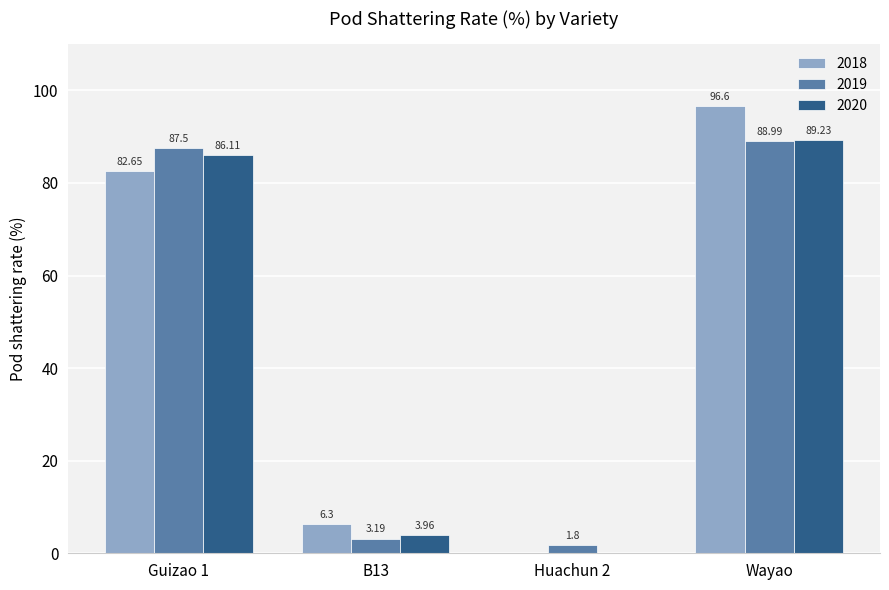

Read the 2018 value at B13.

6.3